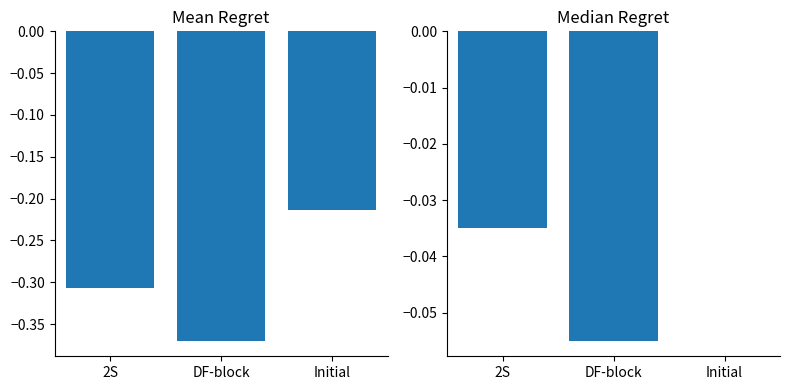

What is the value of the Low (Median) bar at the 2nd from the left?

-0.1